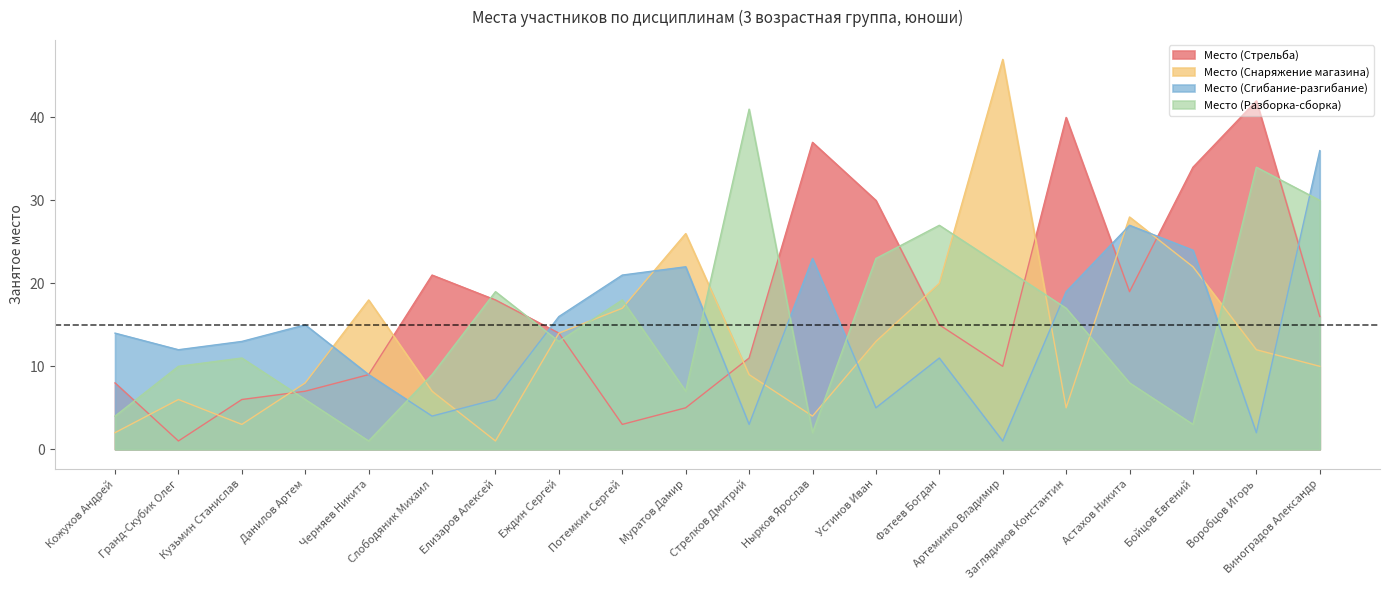

Reading right to left, transcribe all the data shown in this chart.

Место (Стрельба): Виноградов Александр=16	Воробцов Игорь=42	Бойцов Евгений=34	Астахов Никита=19	Заглядимов Константин=40	Артеминко Владимир=10	Фатеев Богдан=15	Устинов Иван=30	Нырков Ярослав=37	Стрелков Дмитрий=11	Муратов Дамир=5	Потемкин Сергей=3	Еждин Сергей=14	Елизаров Алексей=18	Слободяник Михаил=21	Черняев Никита=9	Данилов Артем=7	Кузьмин Станислав=6	Гранд-Скубик Олег=1	Кожухов Андрей=8
Место (Снаряжение магазина): Виноградов Александр=10	Воробцов Игорь=12	Бойцов Евгений=22	Астахов Никита=28	Заглядимов Константин=5	Артеминко Владимир=47	Фатеев Богдан=20	Устинов Иван=13	Нырков Ярослав=4	Стрелков Дмитрий=9	Муратов Дамир=26	Потемкин Сергей=17	Еждин Сергей=14	Елизаров Алексей=1	Слободяник Михаил=7	Черняев Никита=18	Данилов Артем=8	Кузьмин Станислав=3	Гранд-Скубик Олег=6	Кожухов Андрей=2
Место (Сгибание-разгибание): Виноградов Александр=36	Воробцов Игорь=2	Бойцов Евгений=24	Астахов Никита=27	Заглядимов Константин=19	Артеминко Владимир=1	Фатеев Богдан=11	Устинов Иван=5	Нырков Ярослав=23	Стрелков Дмитрий=3	Муратов Дамир=22	Потемкин Сергей=21	Еждин Сергей=16	Елизаров Алексей=6	Слободяник Михаил=4	Черняев Никита=9	Данилов Артем=15	Кузьмин Станислав=13	Гранд-Скубик Олег=12	Кожухов Андрей=14
Место (Разборка-сборка): Виноградов Александр=30	Воробцов Игорь=34	Бойцов Евгений=3	Астахов Никита=8	Заглядимов Константин=17	Артеминко Владимир=22	Фатеев Богдан=27	Устинов Иван=23	Нырков Ярослав=2	Стрелков Дмитрий=41	Муратов Дамир=7	Потемкин Сергей=18	Еждин Сергей=13	Елизаров Алексей=19	Слободяник Михаил=9	Черняев Никита=1	Данилов Артем=6	Кузьмин Станислав=11	Гранд-Скубик Олег=10	Кожухов Андрей=4